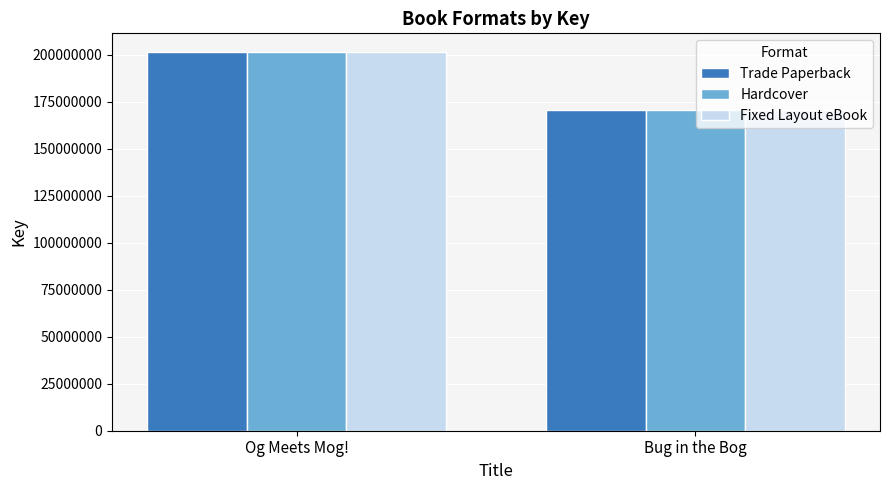

Rank the categories by Hardcover value from lowest to highest.

Bug in the Bog, Og Meets Mog!